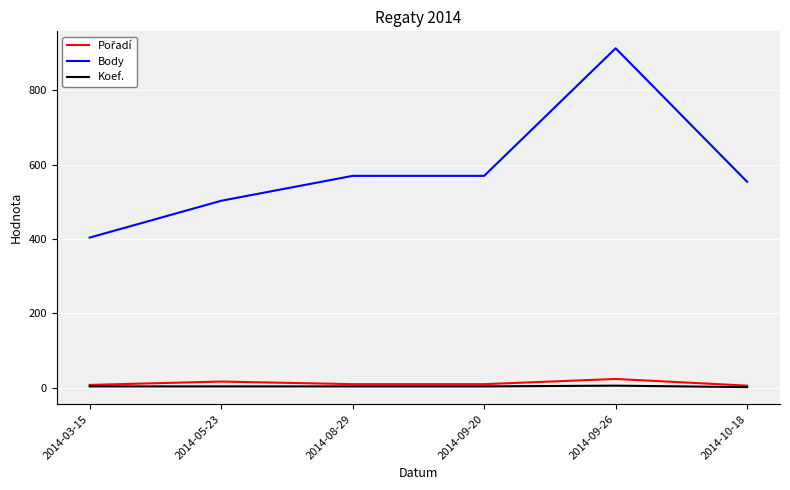

At which category does the chart reach its peak across all series?

2014-09-26